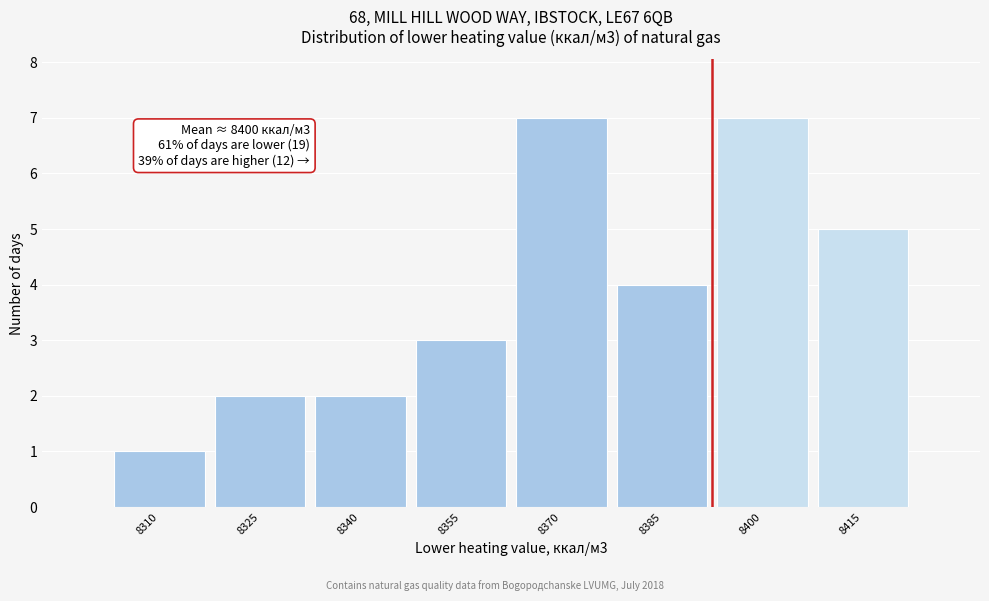

Reading right to left, transcribe all the data shown in this chart.

5	7	4	7	3	2	2	1